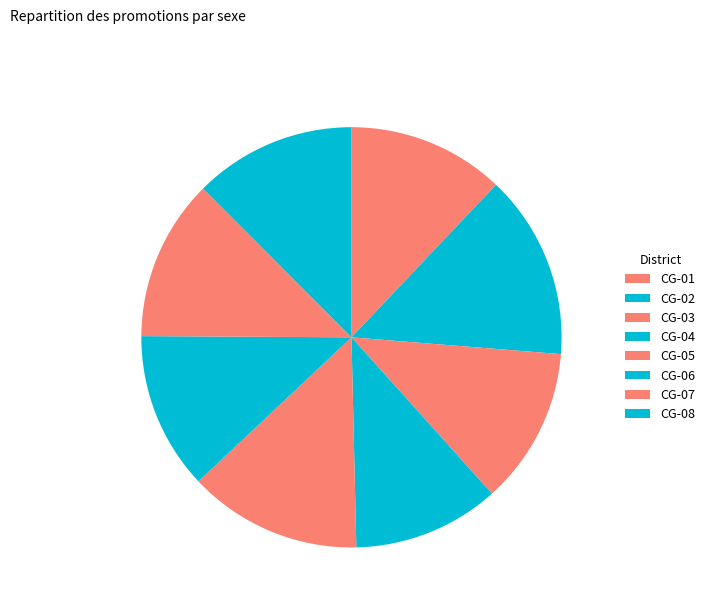

Does CG-02 account for over 50% of the chart?

No